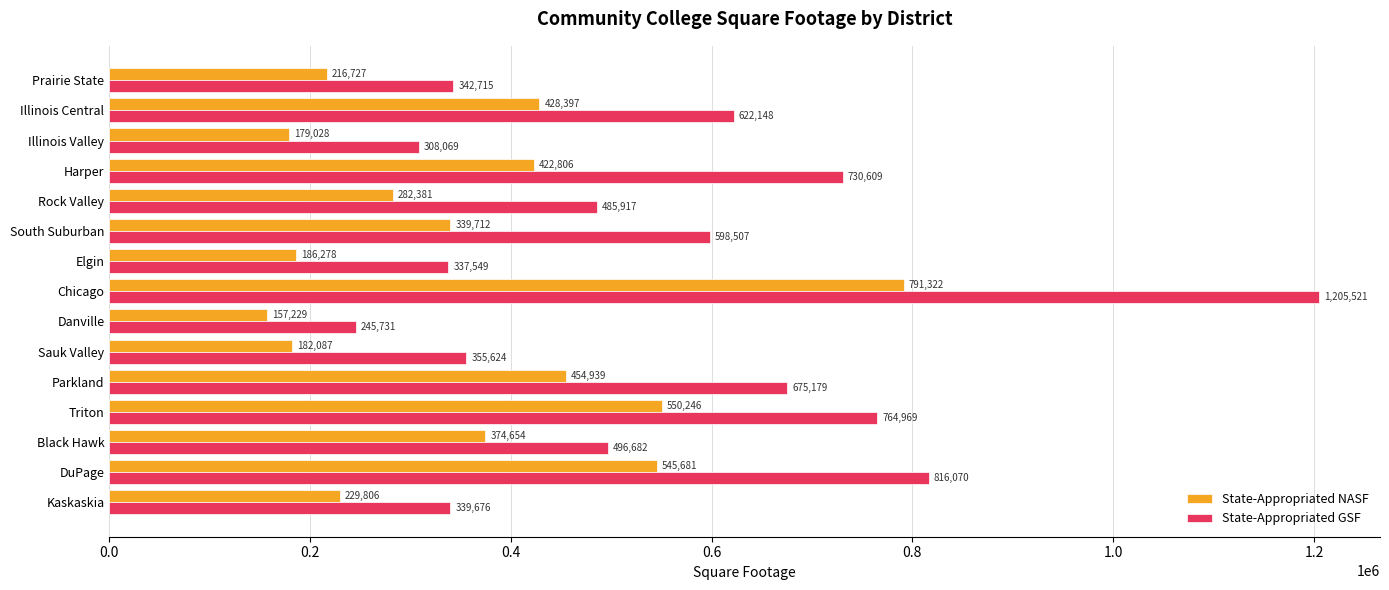

Is it true that State-Appropriated NASF equals 242611 at Harper?

False